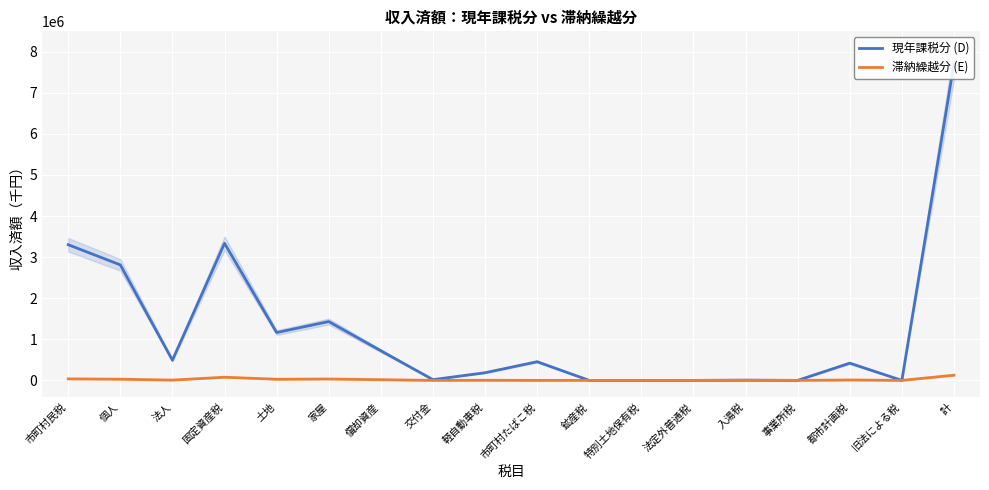

True or false: 滞納繰越分 (E) and 現年課税分 (D) intersect in this chart.

False